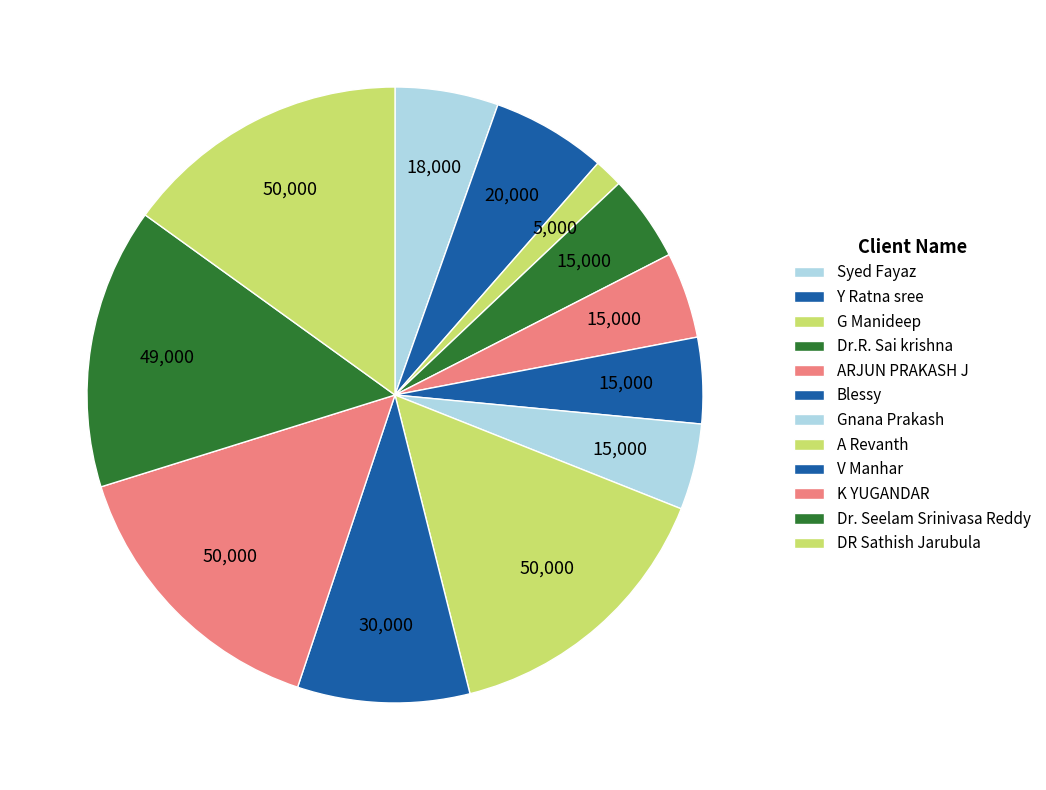

Count the number of slices in the pie.

12